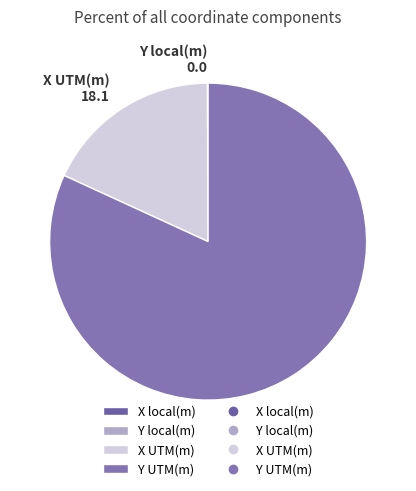

What is the ratio of the value at Y UTM(m) to the value at X UTM(m)?

4.5